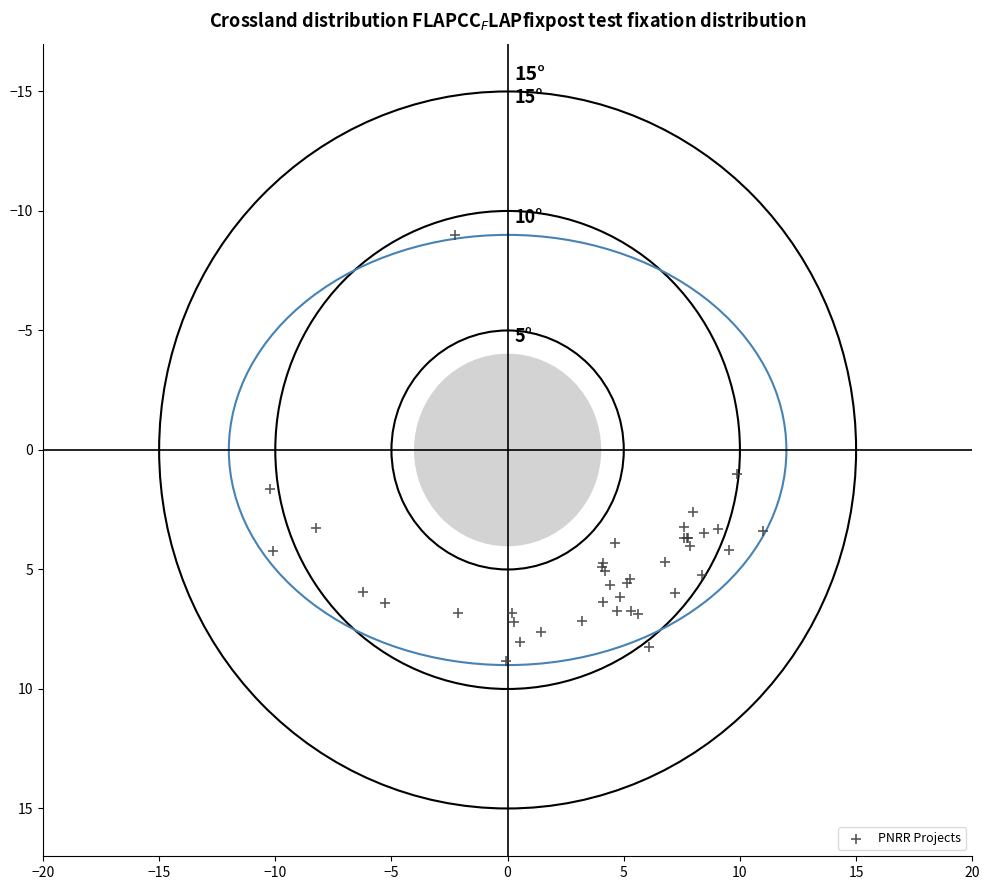

What Y value in the scatter plot is closest to 0?

1.0